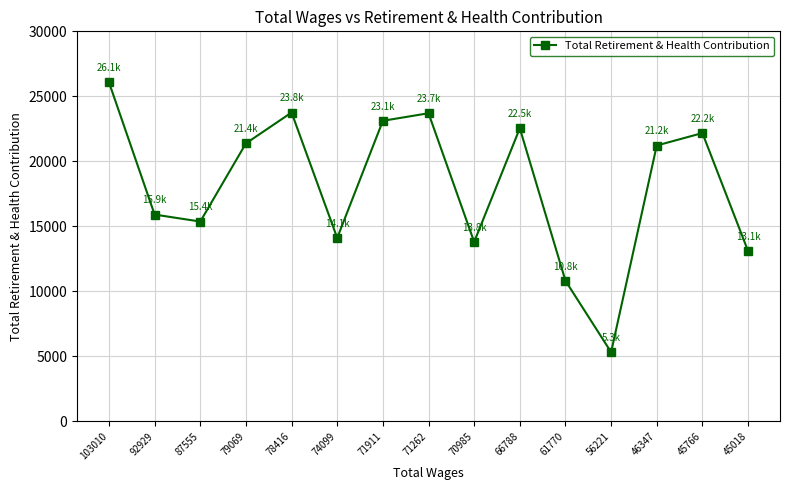

What is the minimum value shown in the chart?

5319